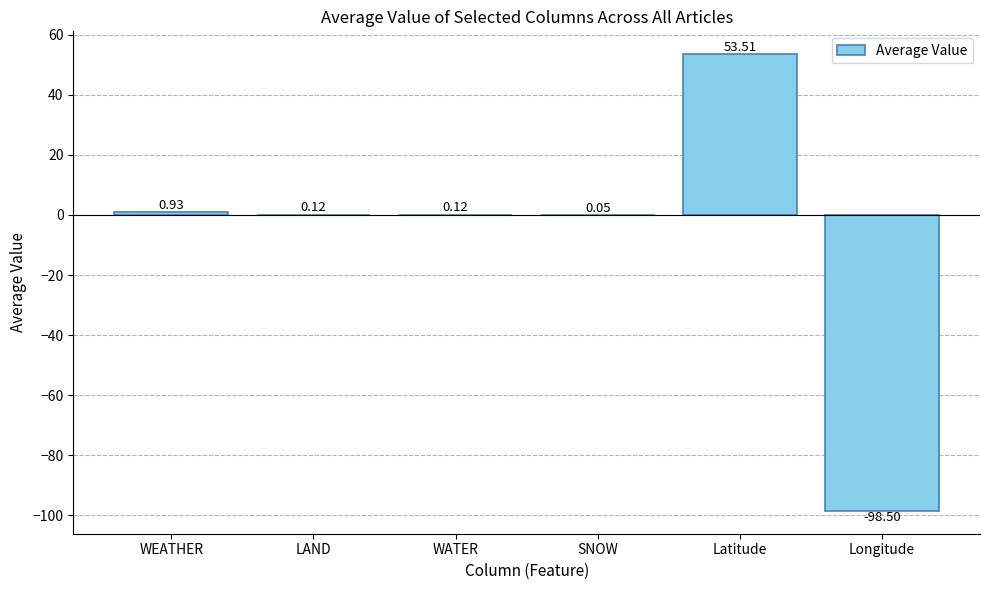

Which category has the highest value across all series?

Latitude